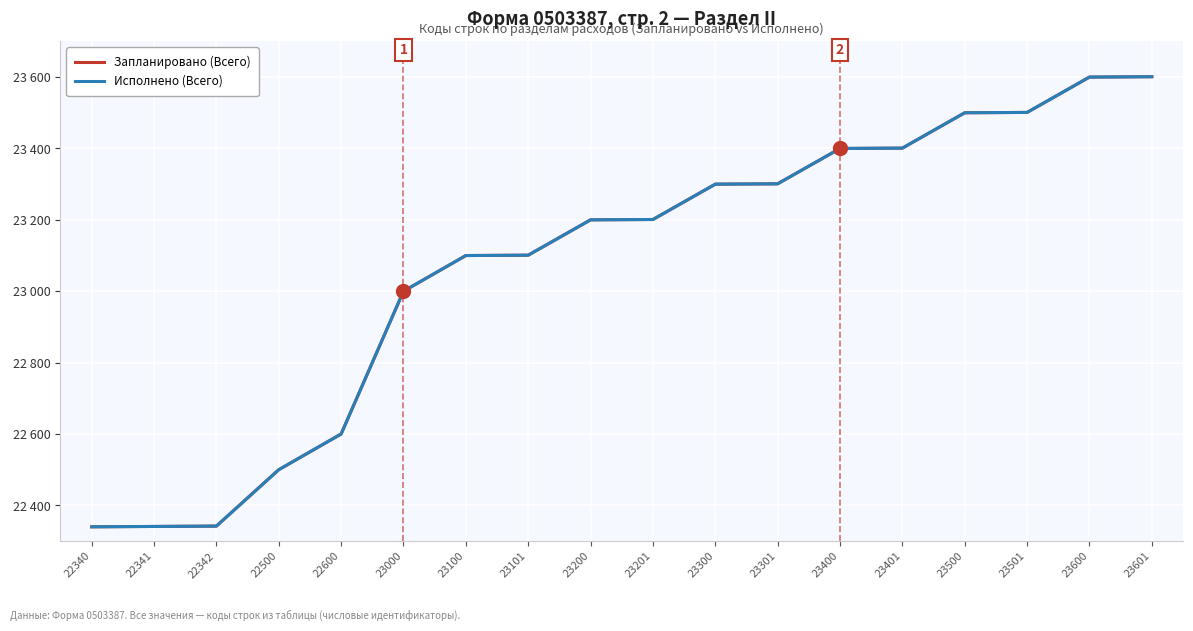

How many values in the Исполнено (Всего) series exceed 23201?

8